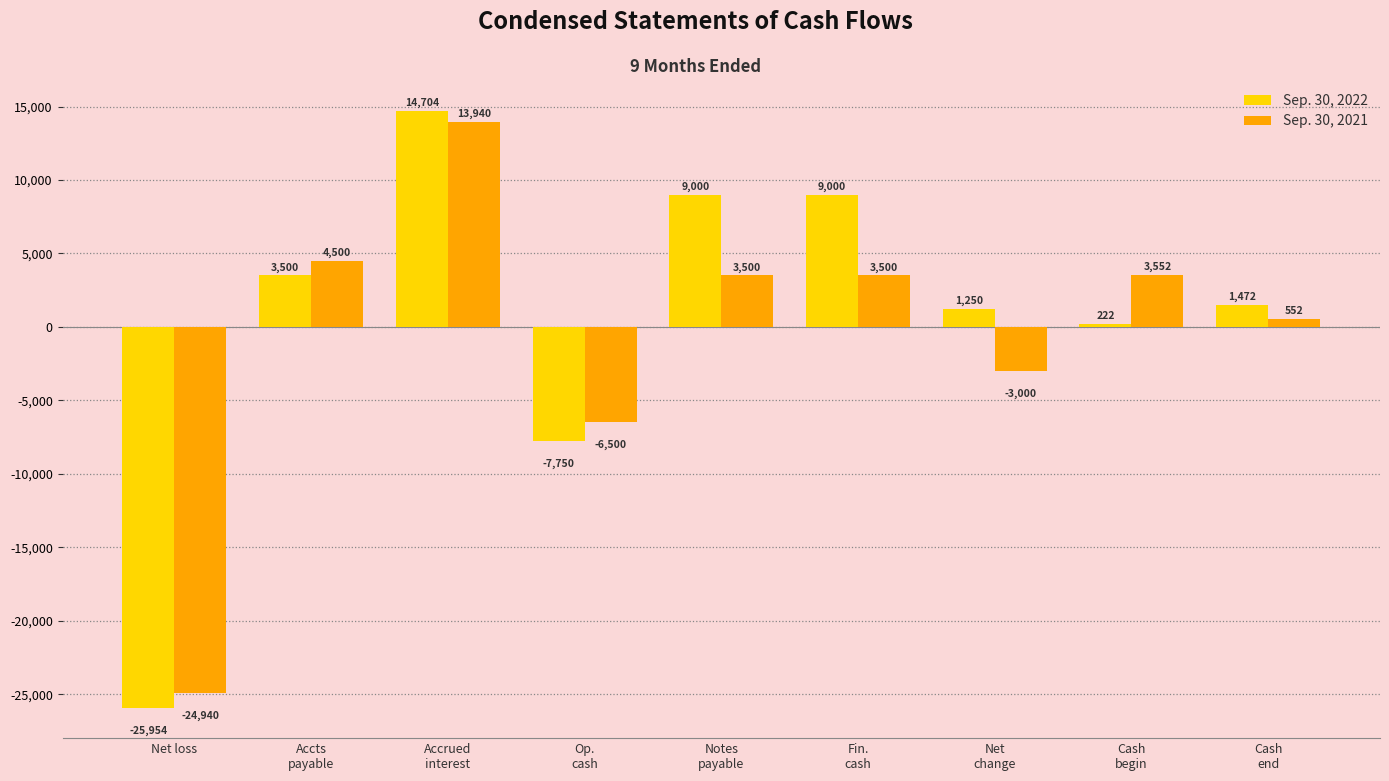

Is the value of Sep. 30, 2022 at Notes
payable greater than the value of Sep. 30, 2021 at Notes
payable?

Yes